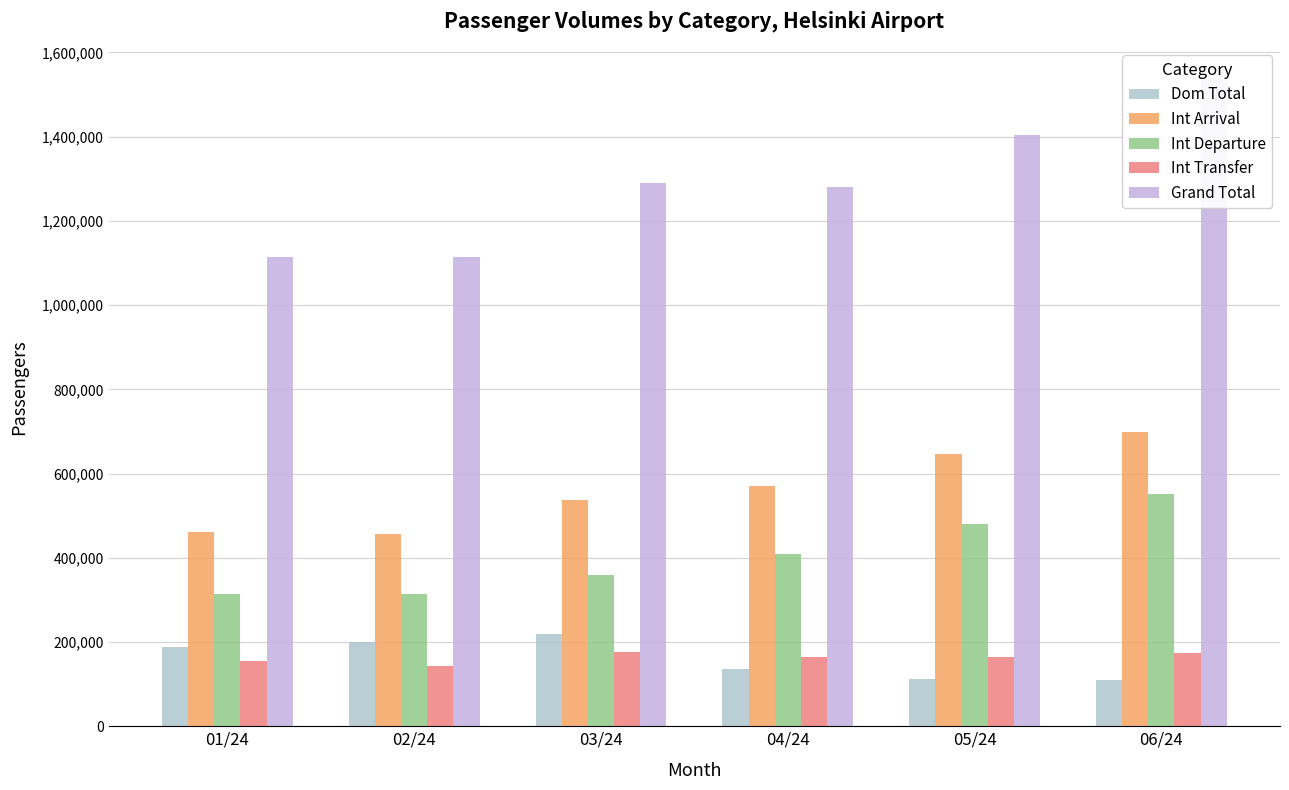

Which label corresponds to the largest value in the chart?

06/24